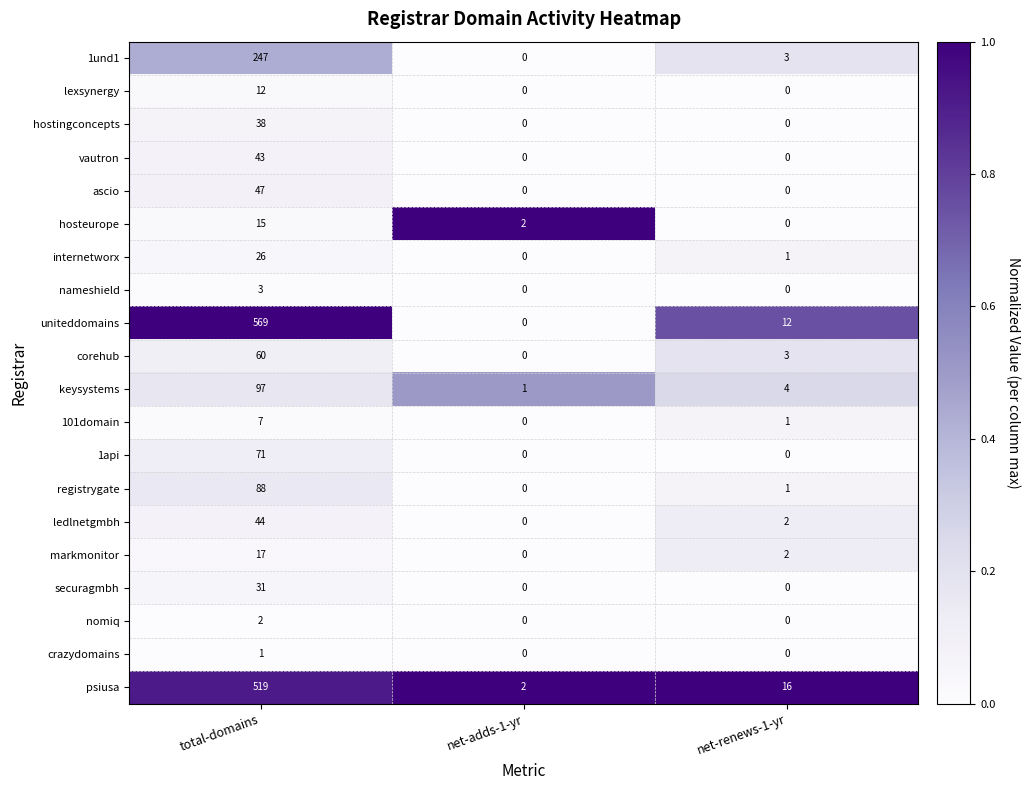

At which label does nomiq reach its peak?

total-domains